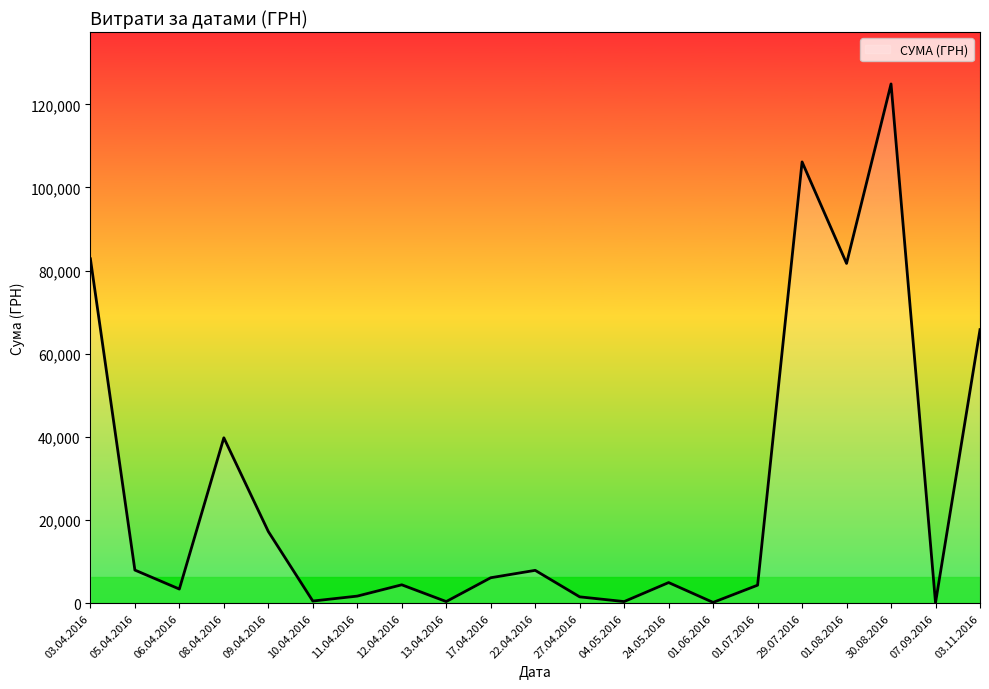

What is the greatest value displayed?

124904.8